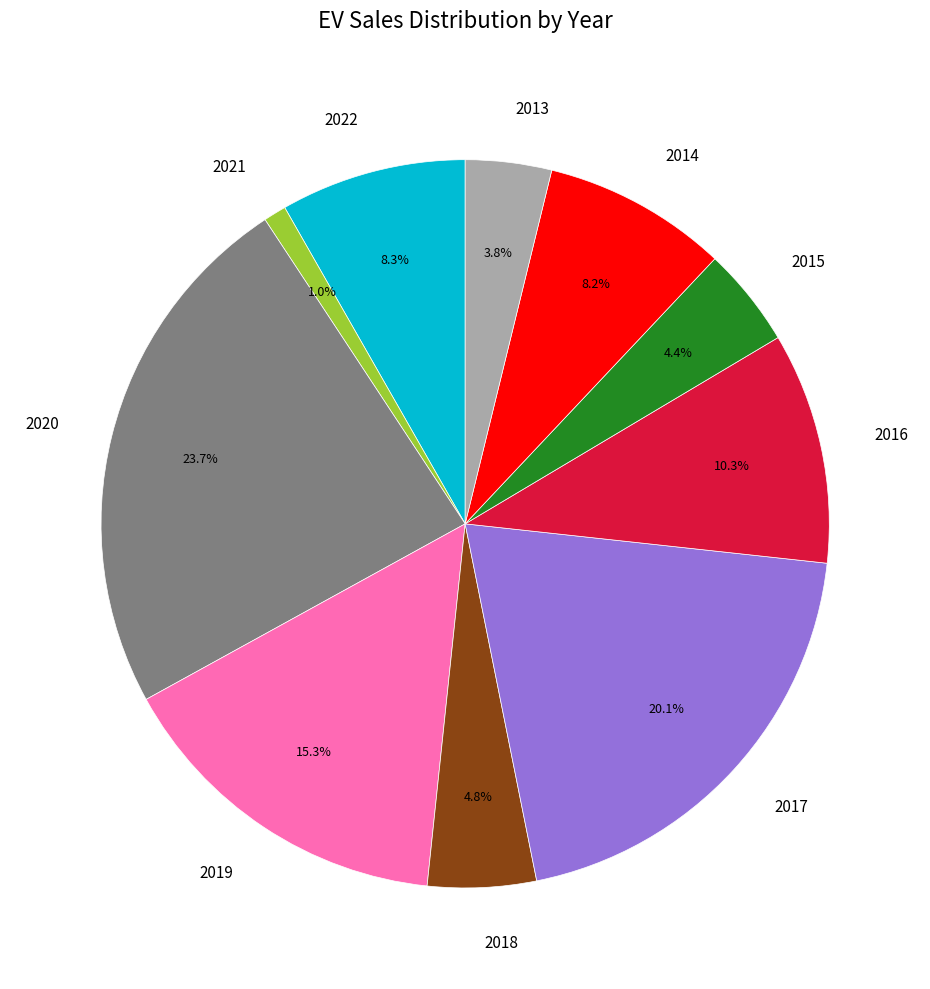

Which has a higher value, 2021 or 2017?

2017